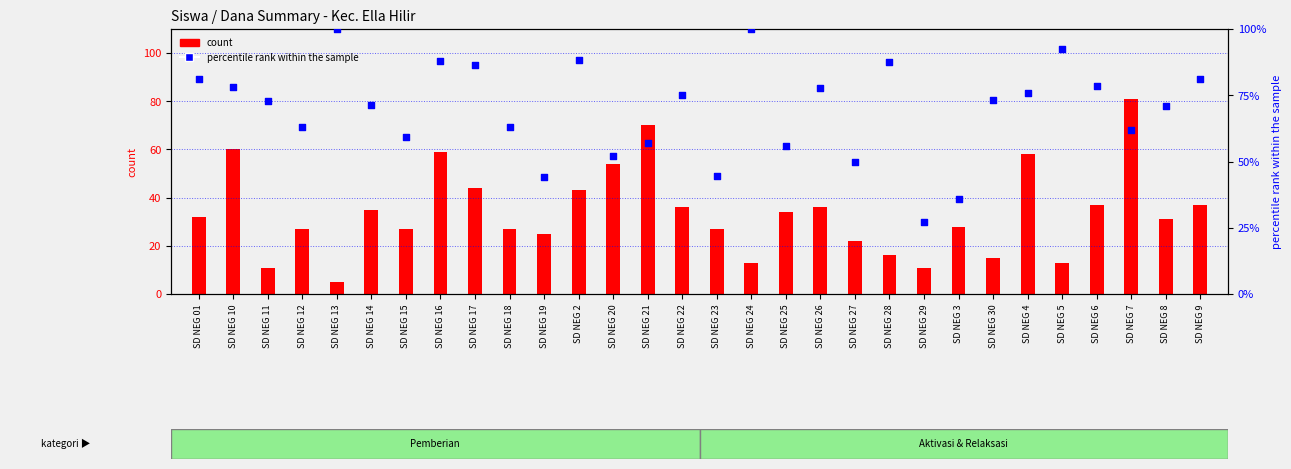

At which category is the sum across all series the highest?

SD NEG 16